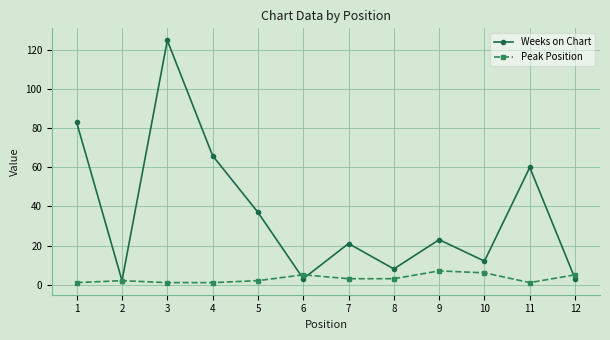

Which series has the largest total across all categories?

Weeks on Chart